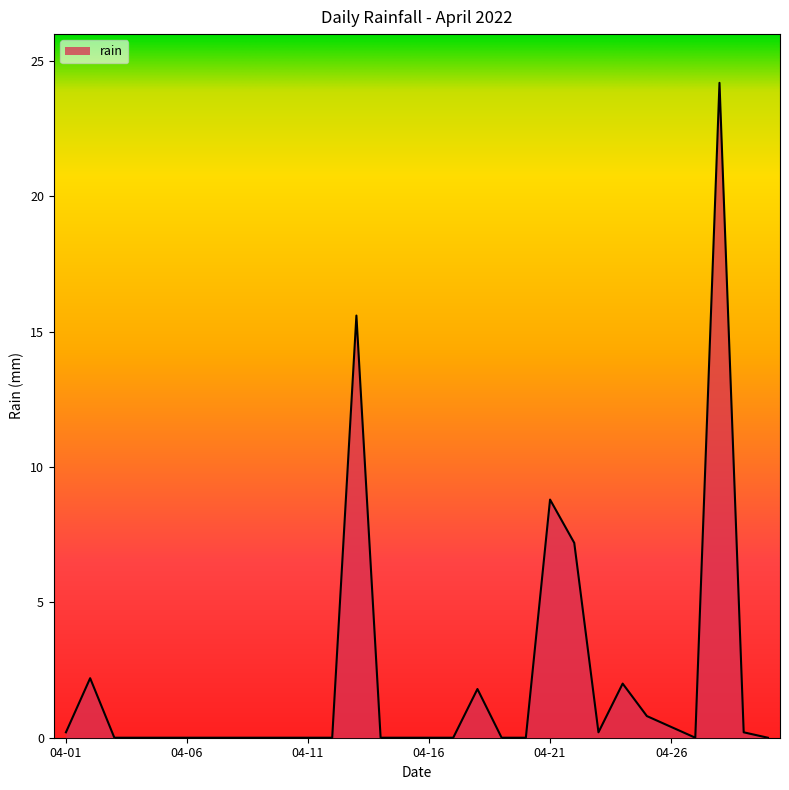

What is the maximum value shown in the chart?

24.2